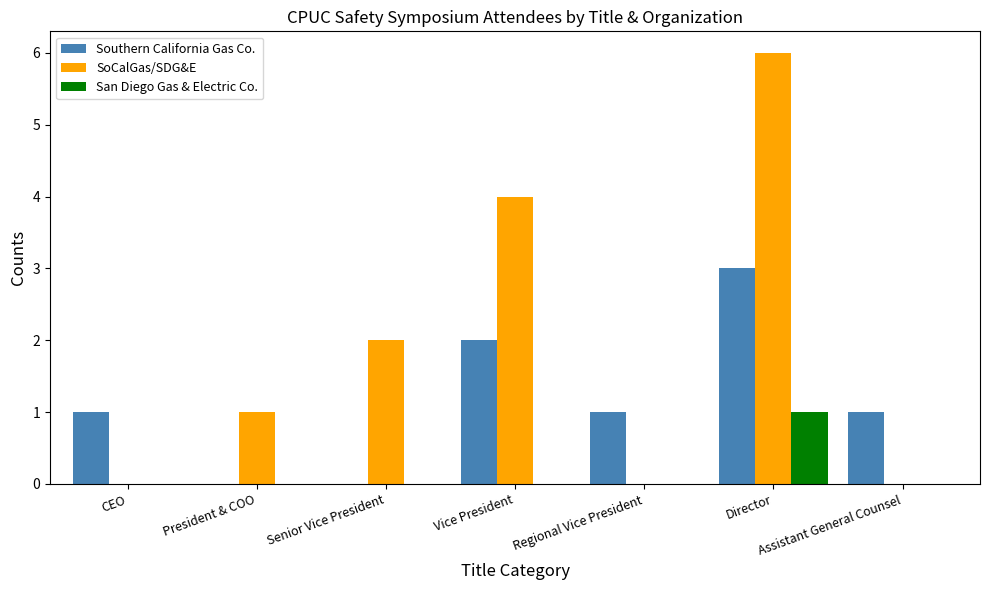

Between Senior Vice President and Director, which series saw the biggest shift?

SoCalGas/SDG&E